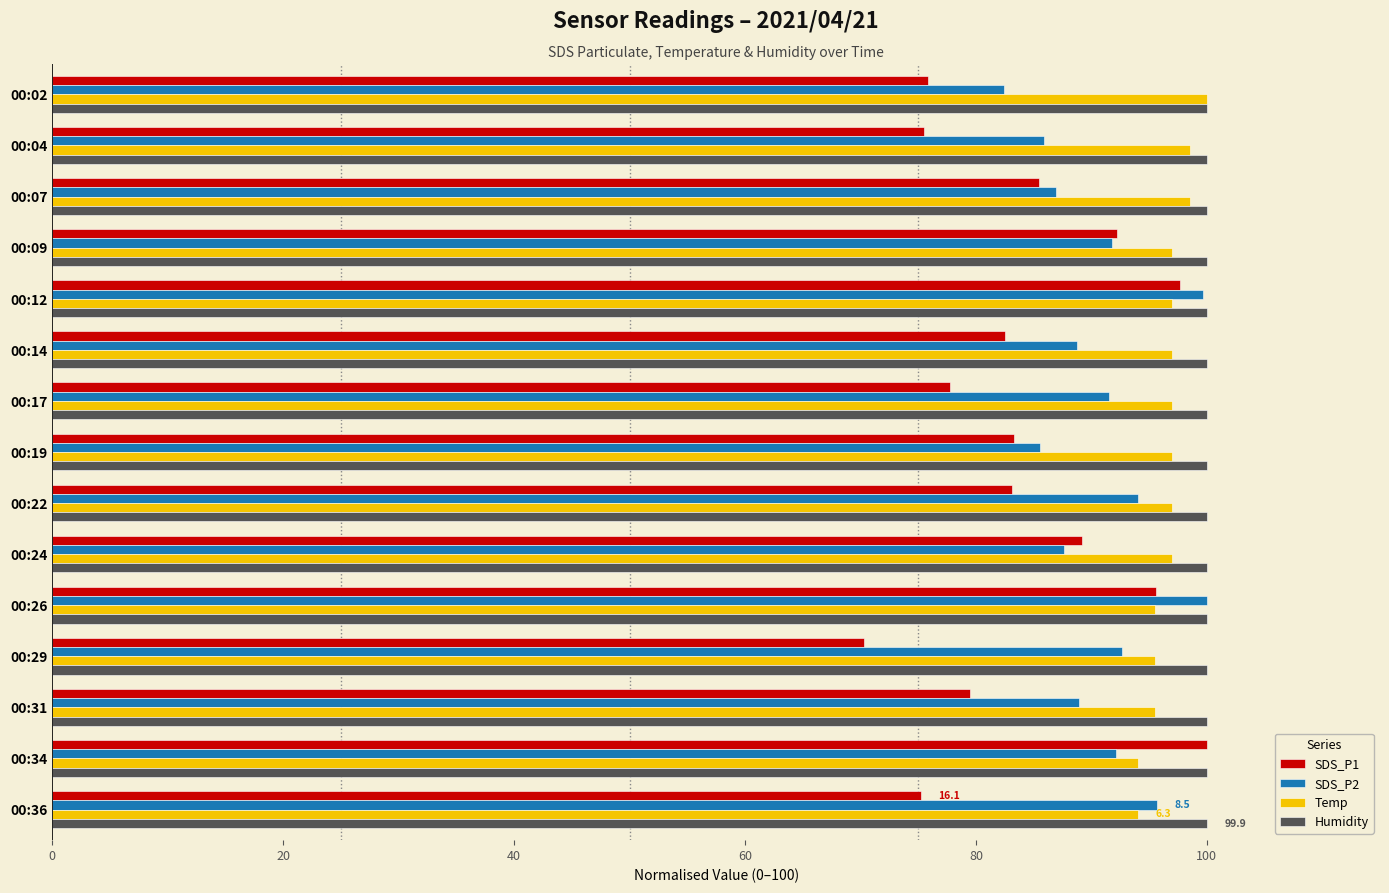

Rank the series by their average value, from highest to lowest.

Humidity, Temp, SDS_P2, SDS_P1